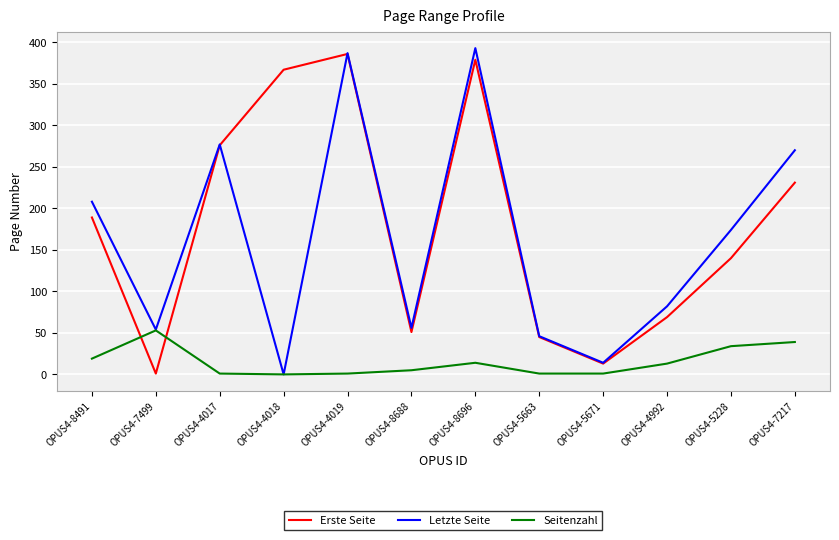

At which label does Seitenzahl first exceed 13?

OPUS4-8491